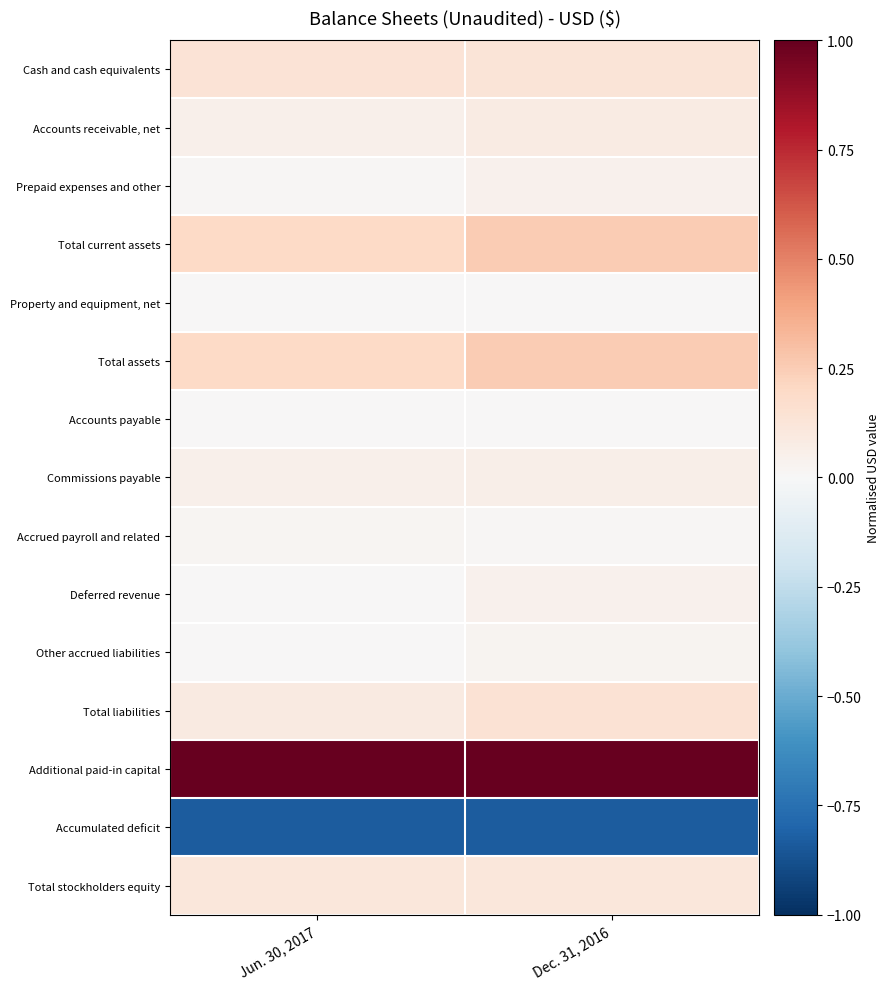

What is the smallest value displayed?

-0.8